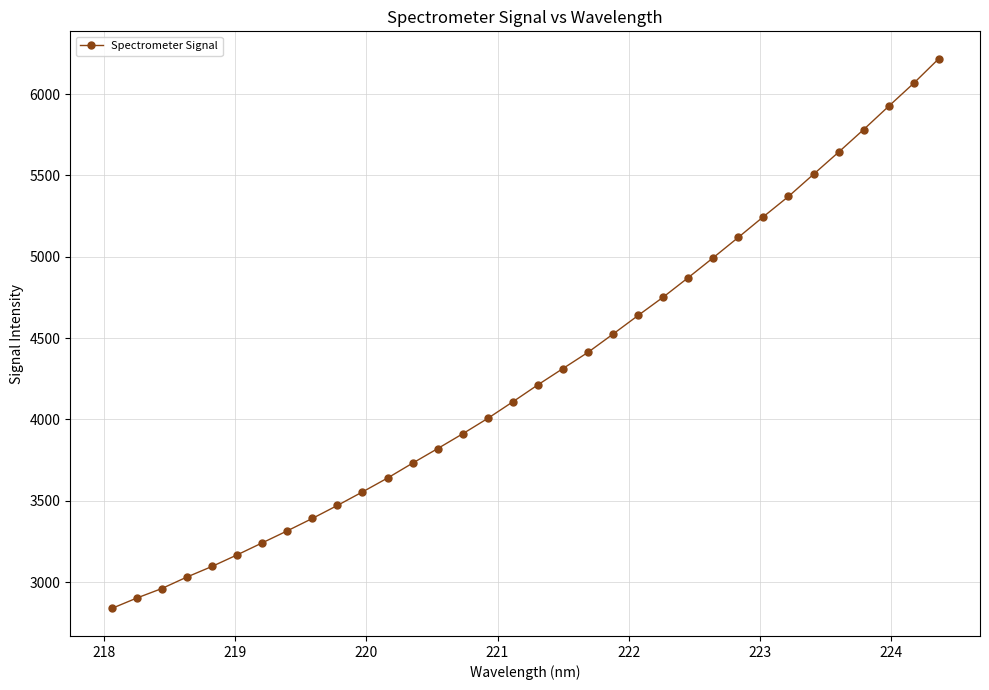

What is the minimum value shown in the chart?

2837.7